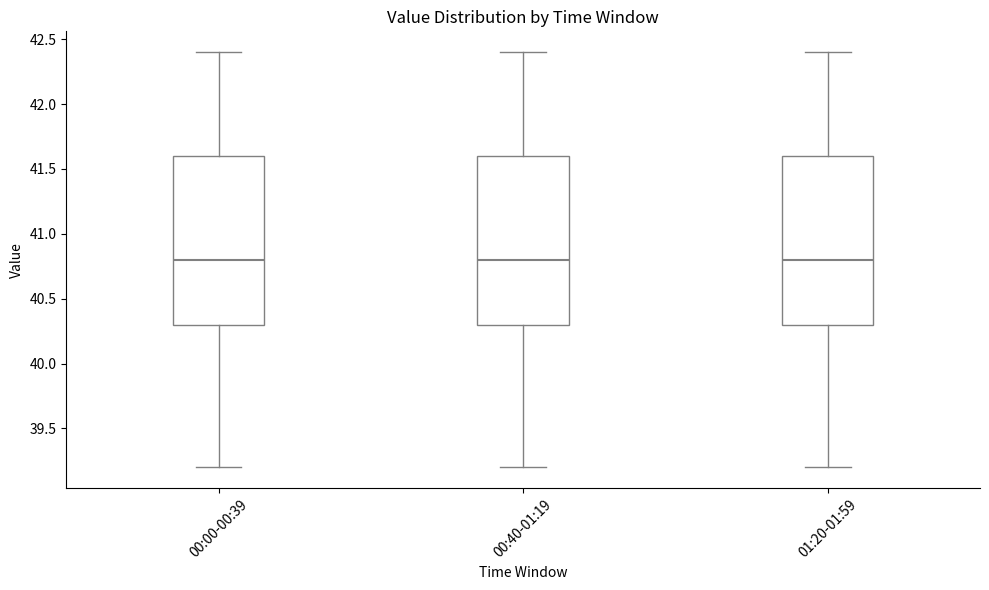

Reading left to right, read every box against the y-axis: the position of its median line, the range the box covers, and the ends of its whiskers. The values are not printed on the chart, so give them approximately, as read against the axis.

00:00-00:39: median 40.8, box 40.3 to 41.6, whiskers 39.2 to 42.4
00:40-01:19: median 40.8, box 40.3 to 41.6, whiskers 39.2 to 42.4
01:20-01:59: median 40.8, box 40.3 to 41.6, whiskers 39.2 to 42.4